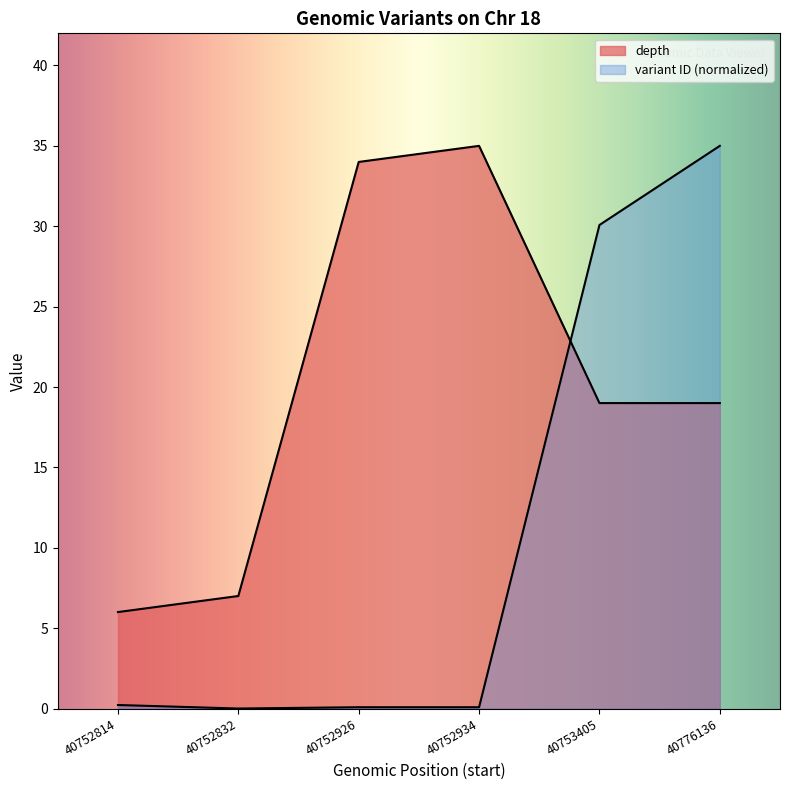

Does the chart display data point markers on the line(s)?

No